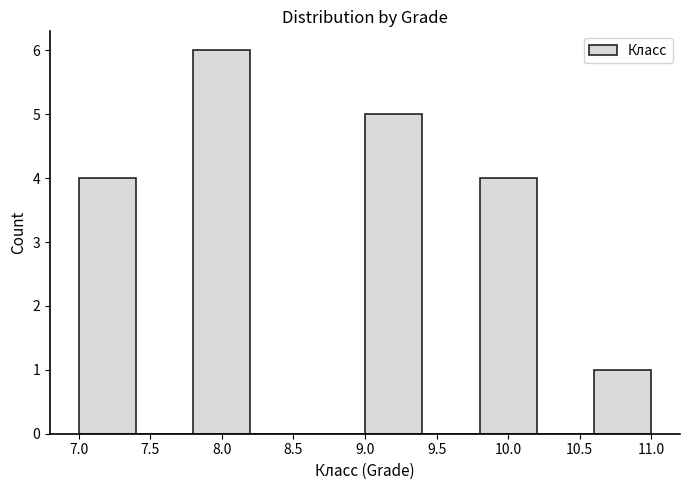

Reading left to right, transcribe this chart: for each bar, give the range it covers on the x-axis and its height. The values are not printed on the chart, so give them approximately, as read against the axis.

7.0 to 7.4: 4
7.4 to 7.8: 0
7.8 to 8.2: 6
8.2 to 8.6: 0
8.6 to 9.0: 0
9.0 to 9.4: 5
9.4 to 9.8: 0
9.8 to 10.2: 4
10.2 to 10.6: 0
10.6 to 11.0: 1